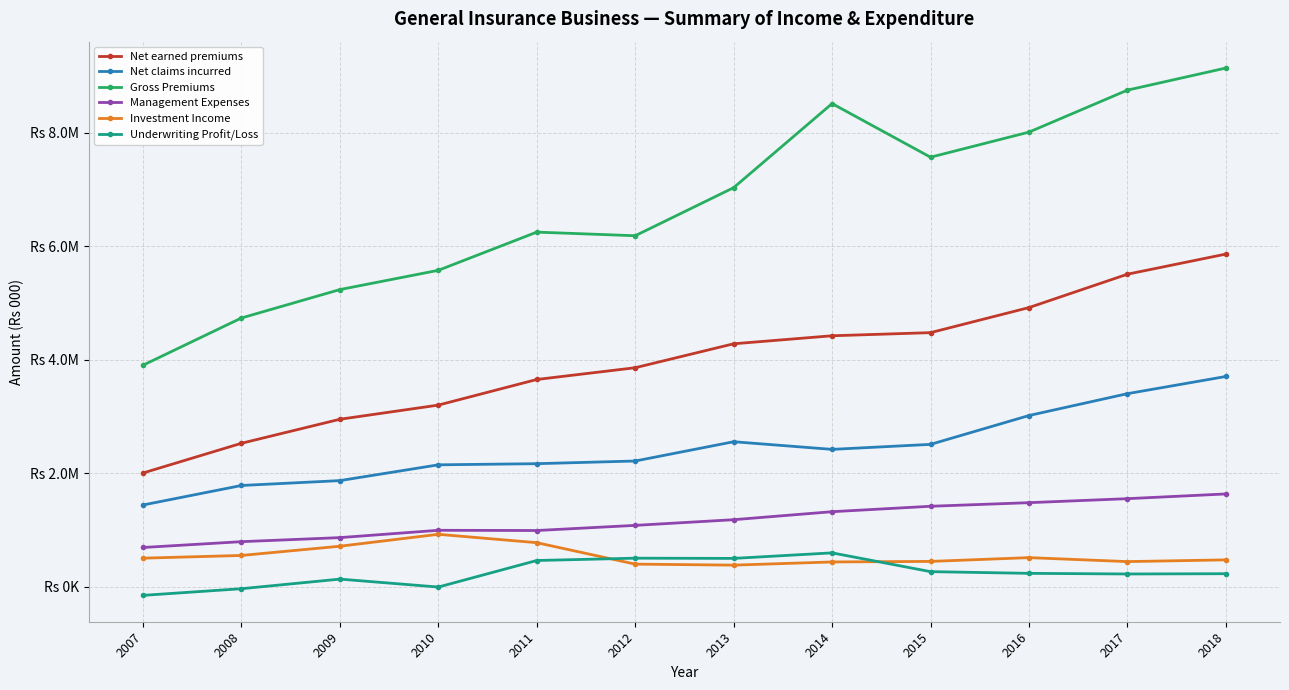

What is the value of the Investment Income point at the 8th from the left?

440605.3